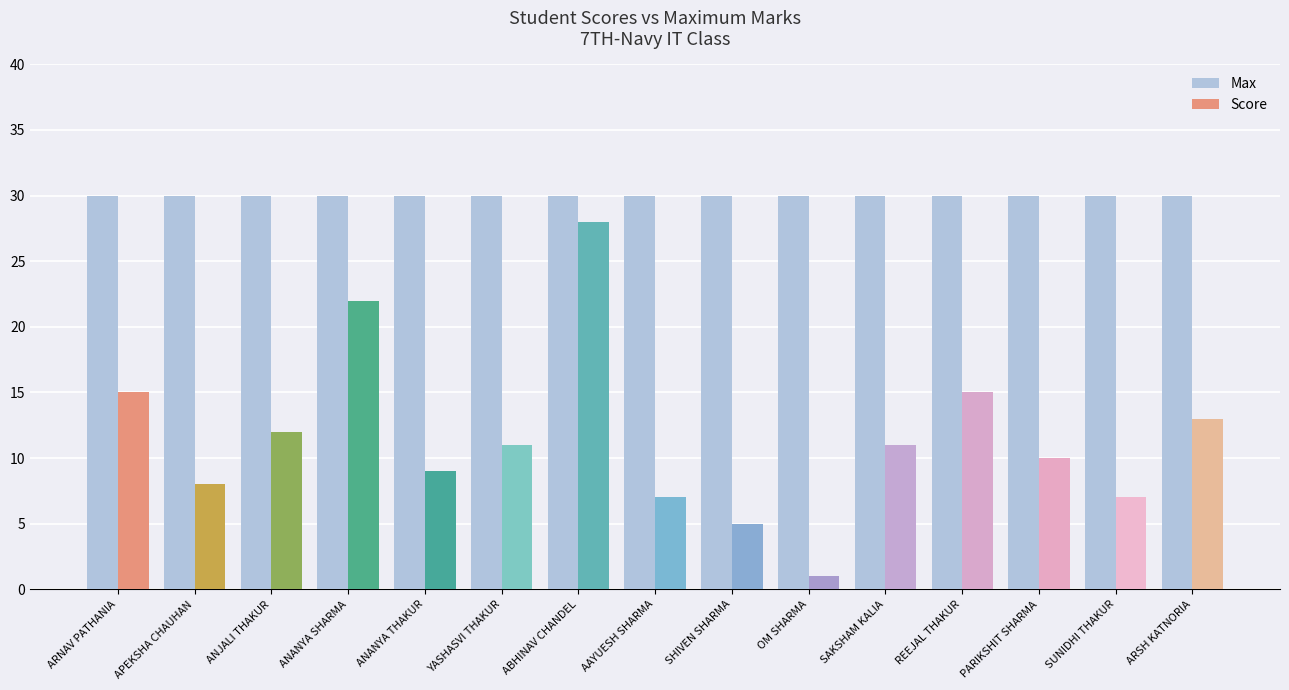

Reading left to right, extract all data points from this chart.

Max: 30	30	30	30	30	30	30	30	30	30	30	30	30	30	30
Score: 15	8	12	22	9	11	28	7	5	1	11	15	10	7	13